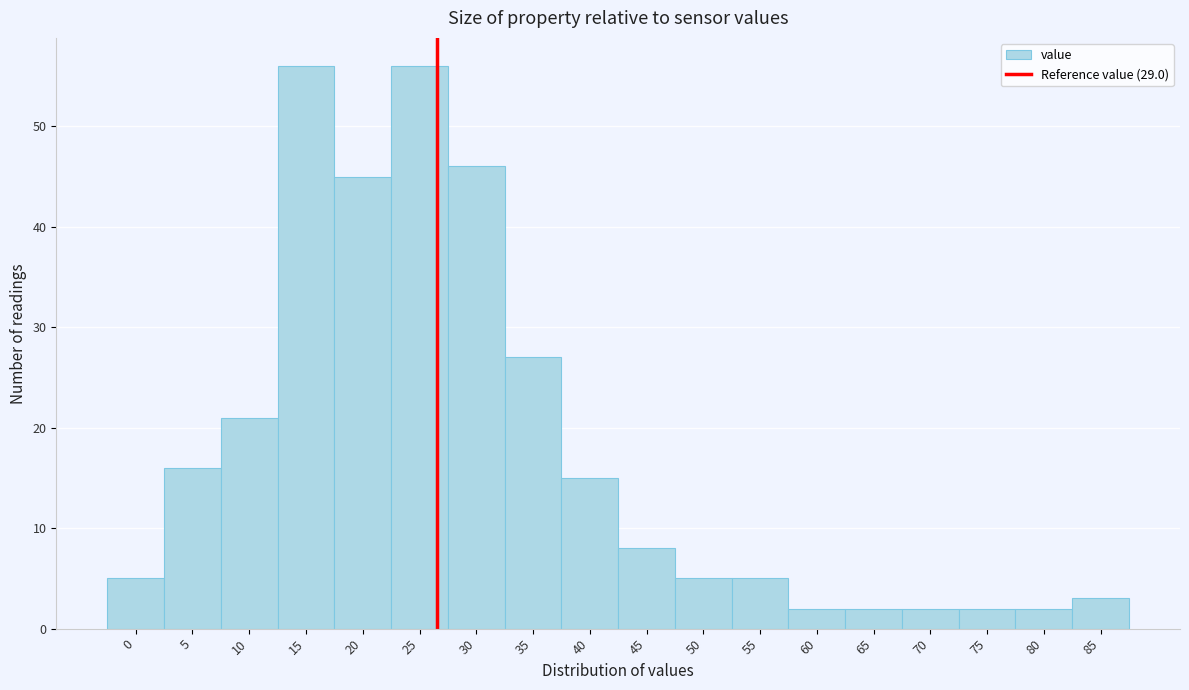

Reading right to left, what are all the values shown in this chart?

85=3	80=2	75=2	70=2	65=2	60=2	55=5	50=5	45=8	40=15	35=27	30=46	25=56	20=45	15=56	10=21	5=16	0=5